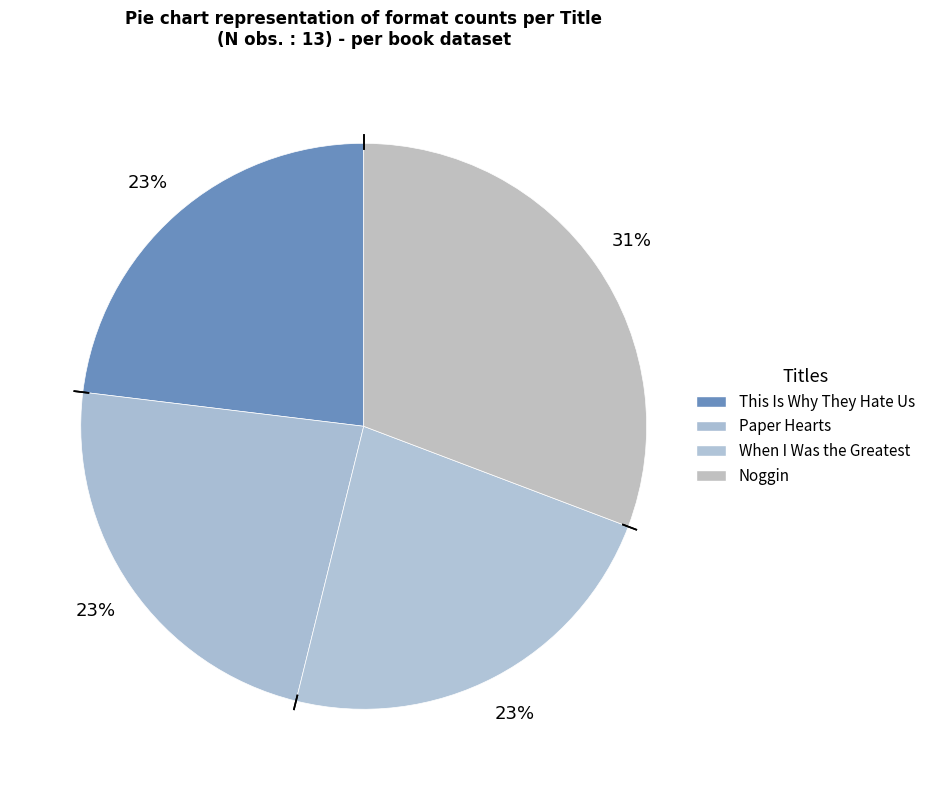

Rank the categories by value from lowest to highest.

This Is Why They Hate Us, Paper Hearts, When I Was the Greatest, Noggin